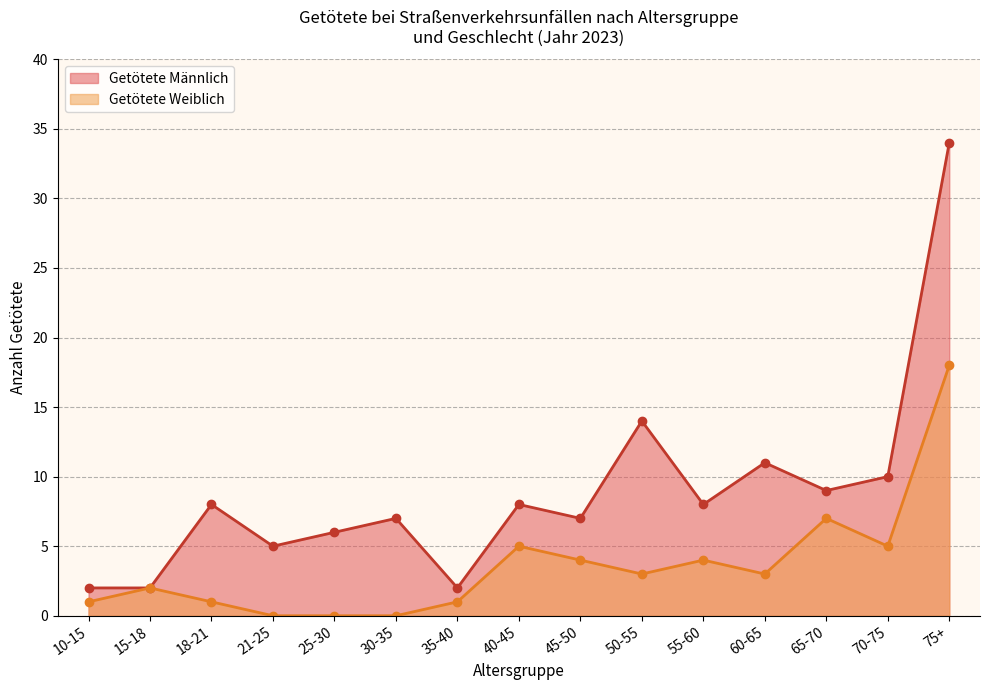

What value does the Getötete Männlich series have at 25-30, to the nearest 10?

10